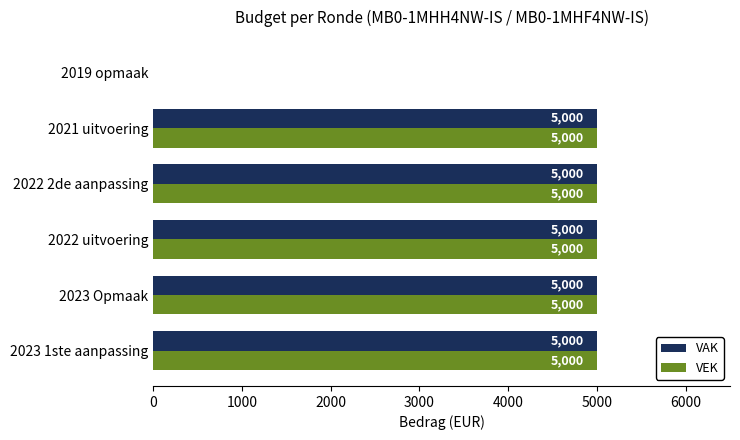

What is the greatest value displayed?

5000